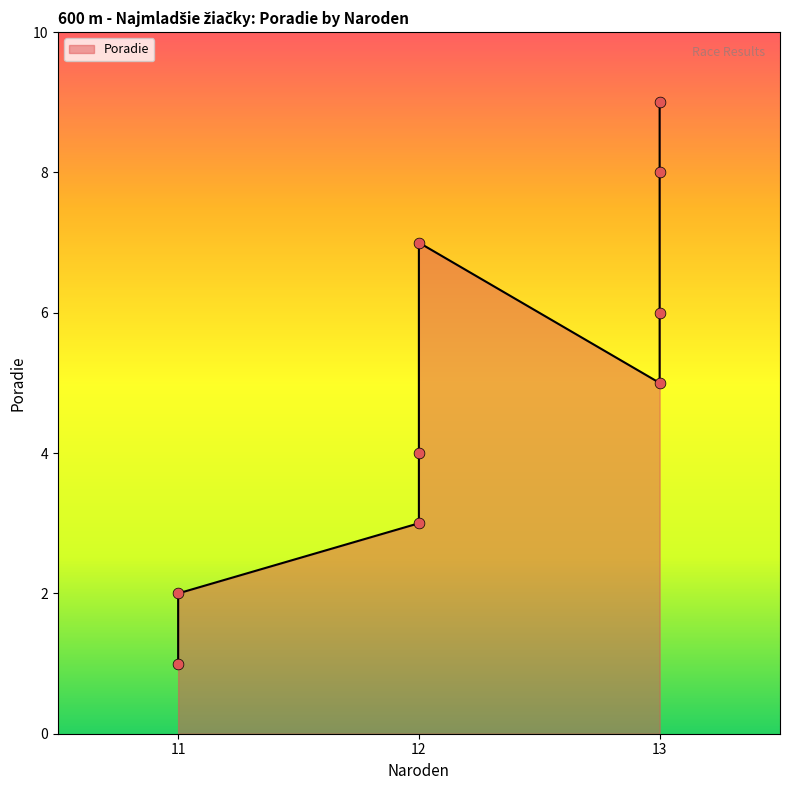

What is the change in value from 13 to 13?

+3